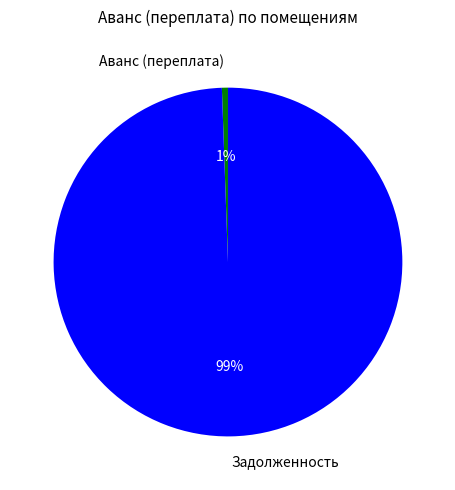

Which slice is the largest?

Задолженность